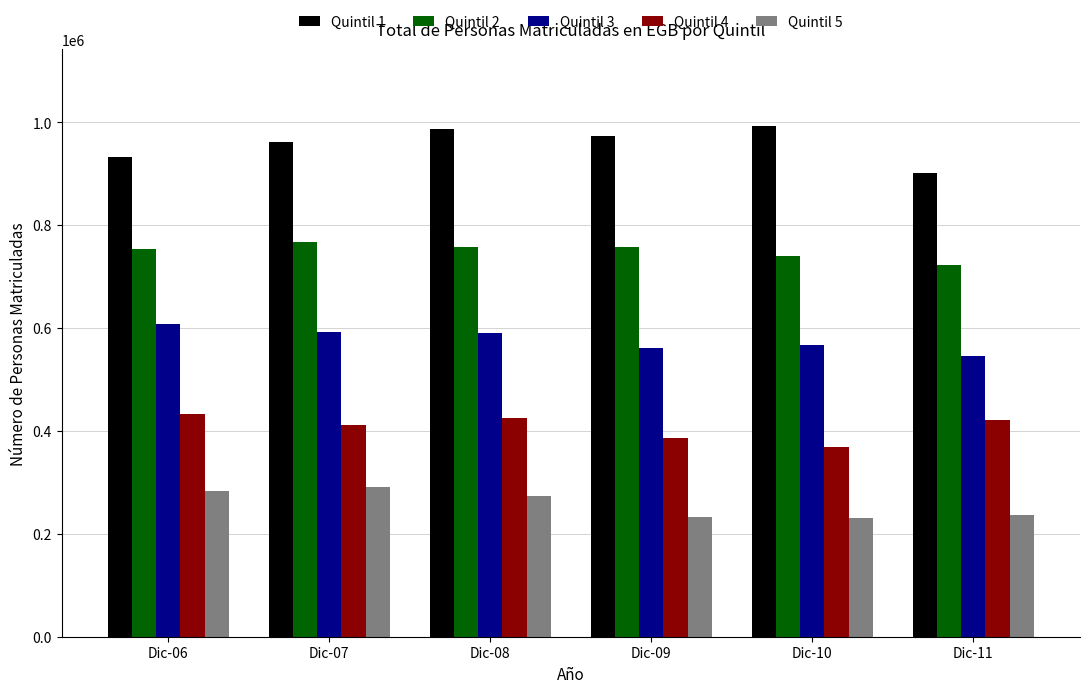

Which series has the largest total across all categories?

Quintil 1